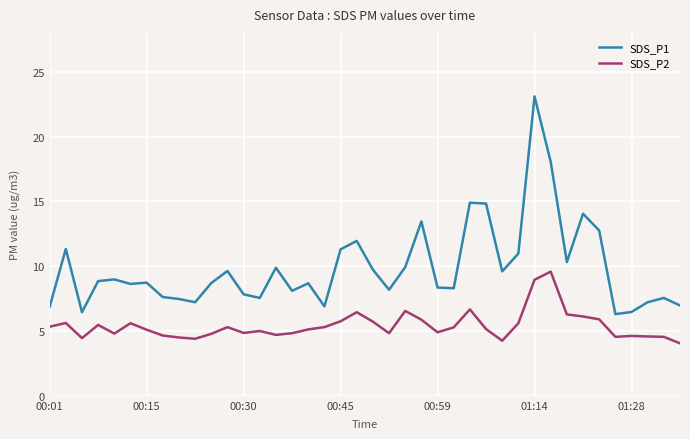

What is the difference between the maximum and minimum values in the SDS_P1 series?

16.8